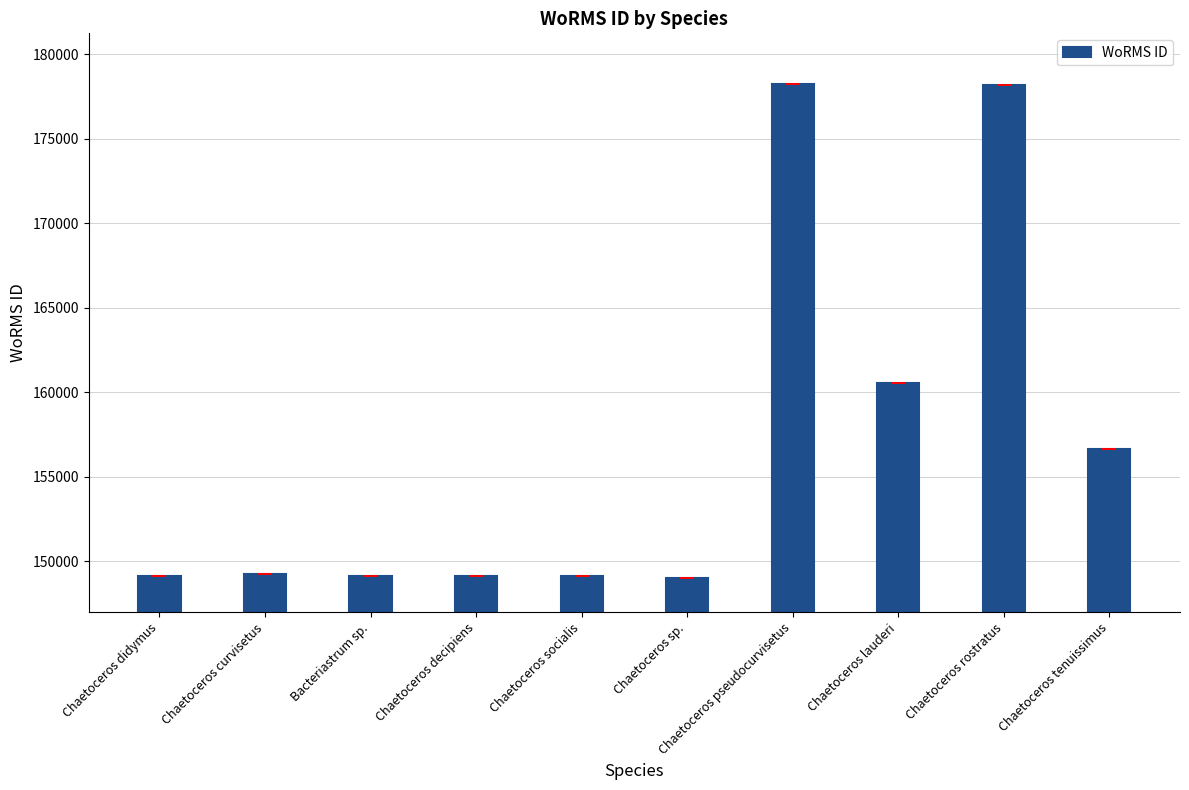

What is the difference between the maximum and minimum values?

29244